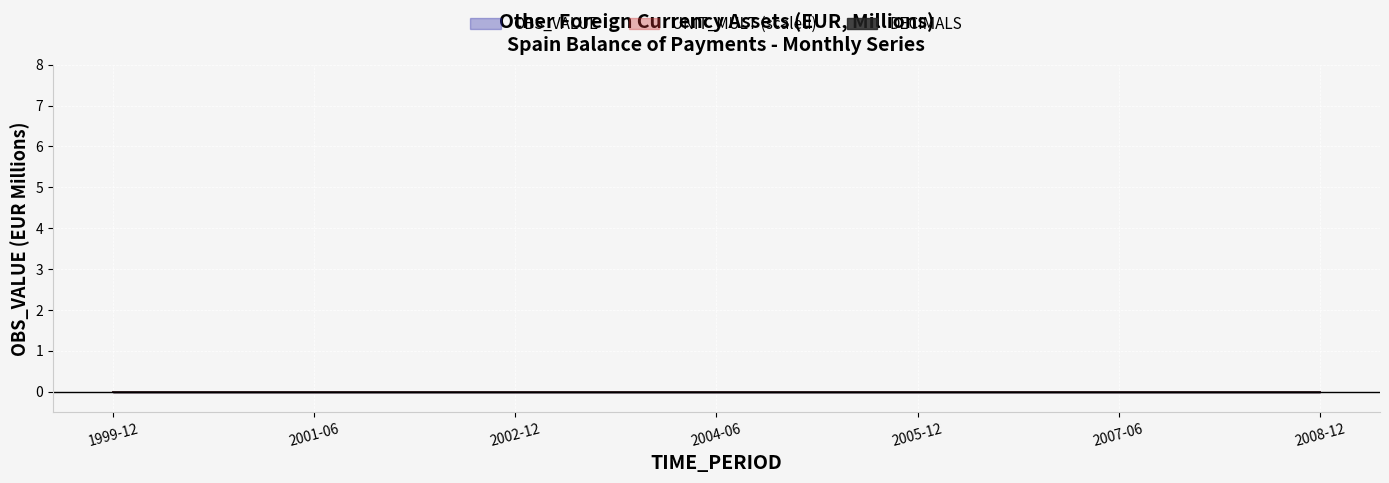

True or false: UNIT_MULT and DECIMALS cross at least once.

False